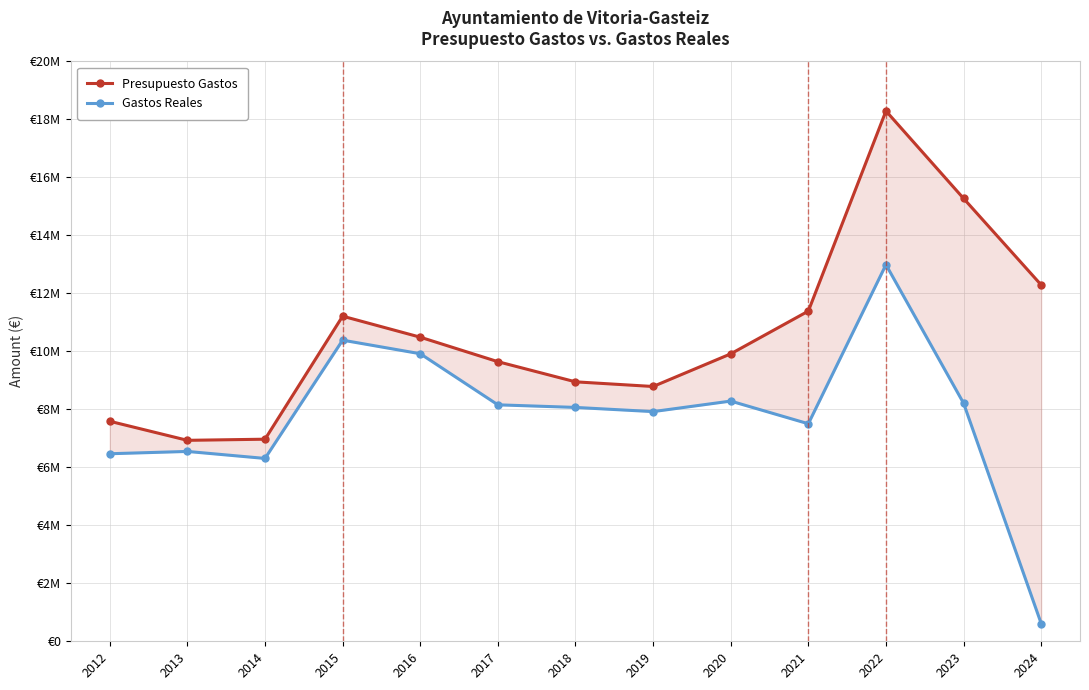

Which category has the lowest value across all series?

2024